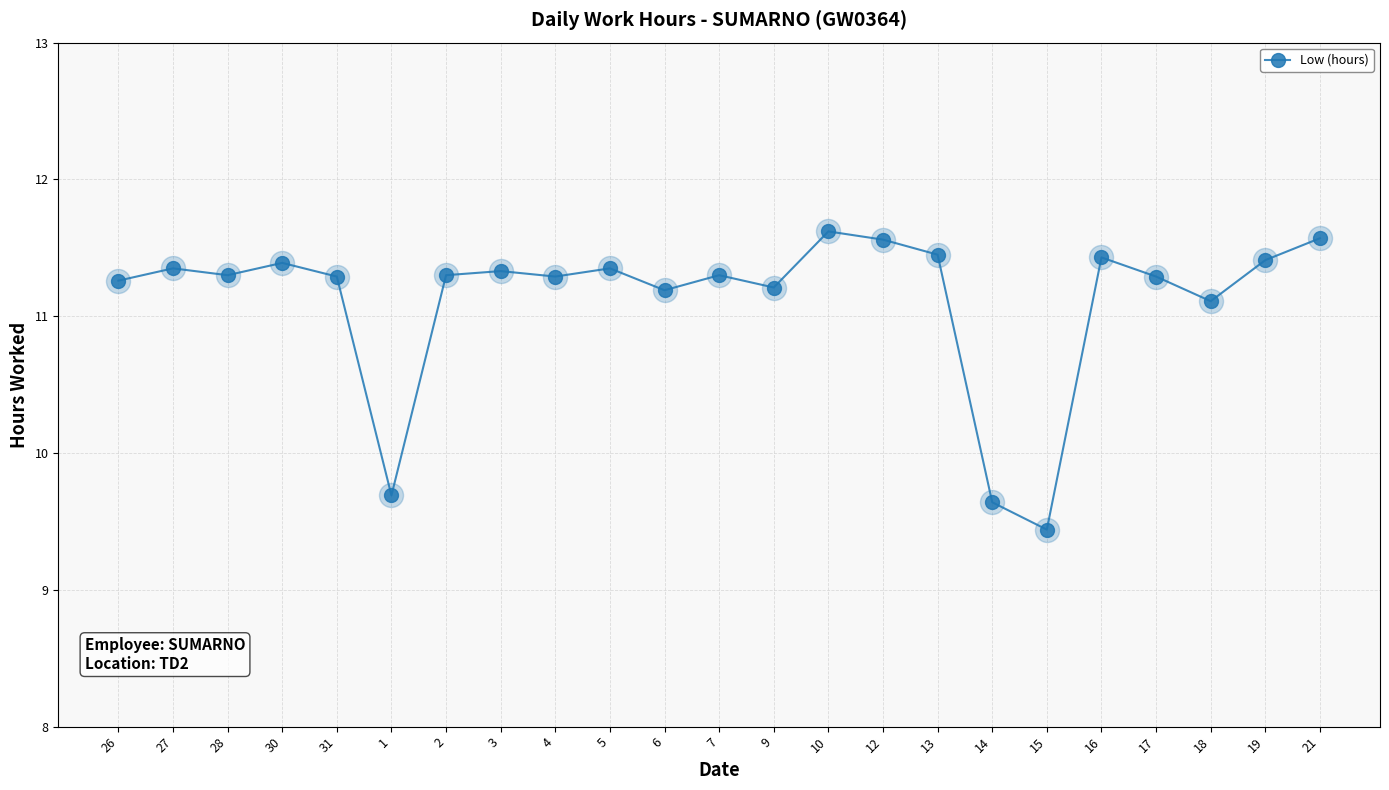

What is the change in value from 27 to 18?

-0.2